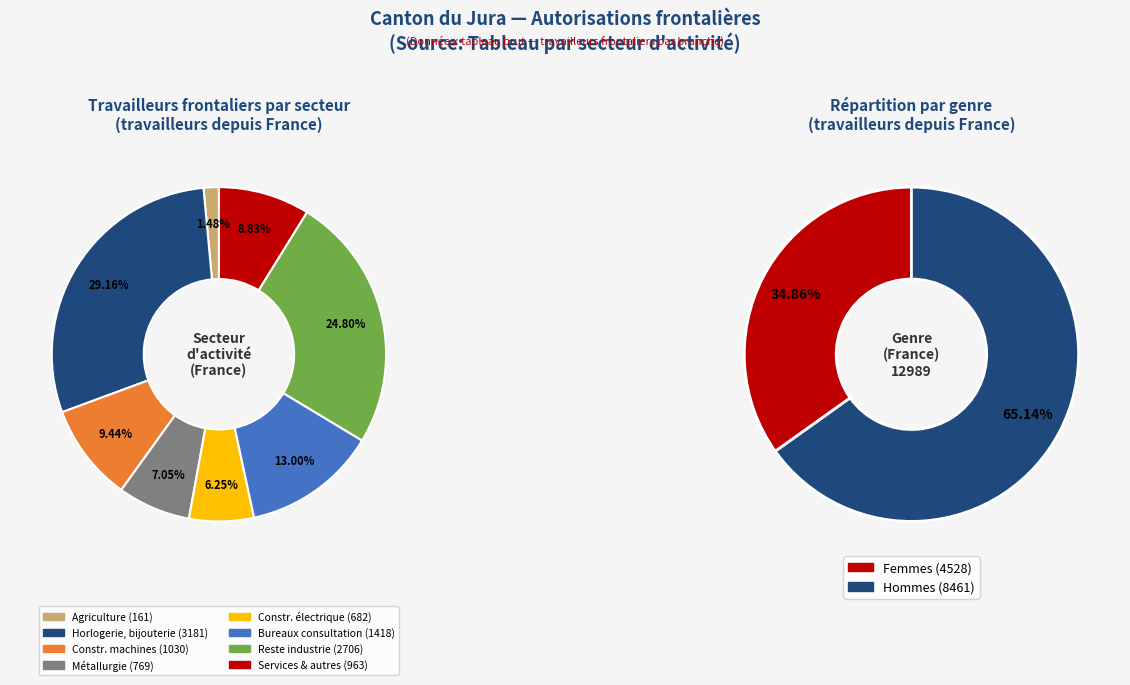

Does Total 1 Secteur agriculture represent more than half of the total?

No